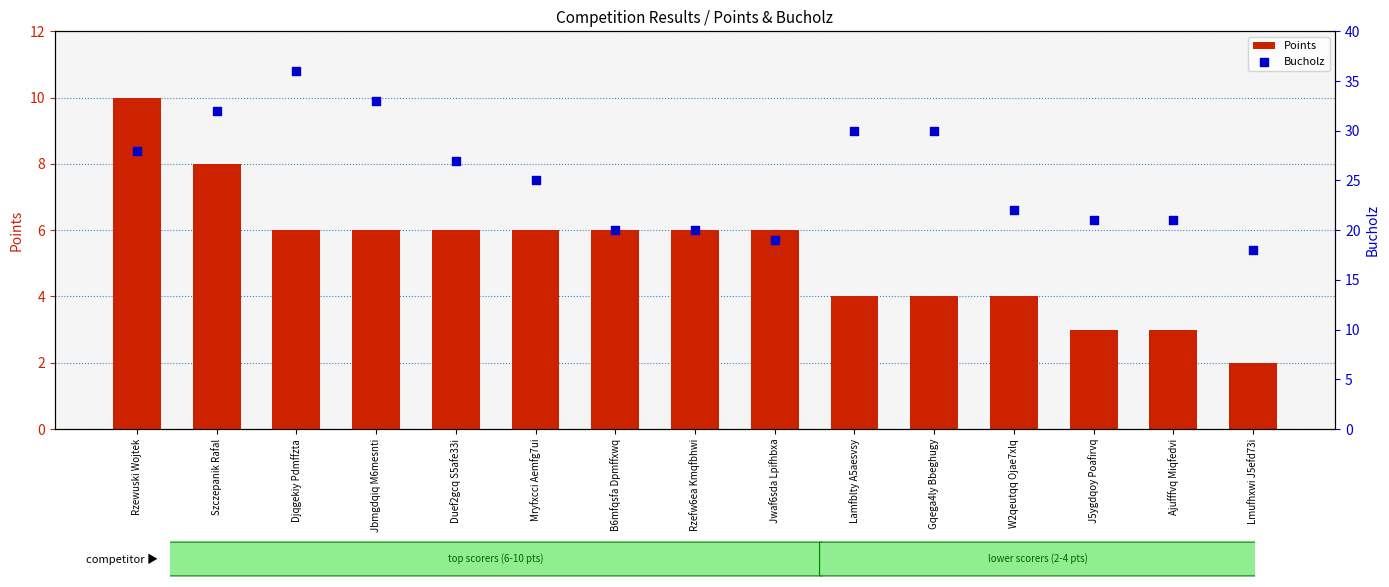

At how many categories does at least one series exceed 4?

15